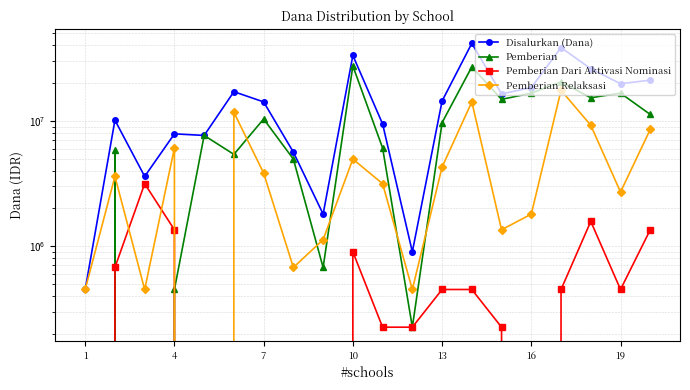

What is the difference between the highest and lowest values at 13?

7650000